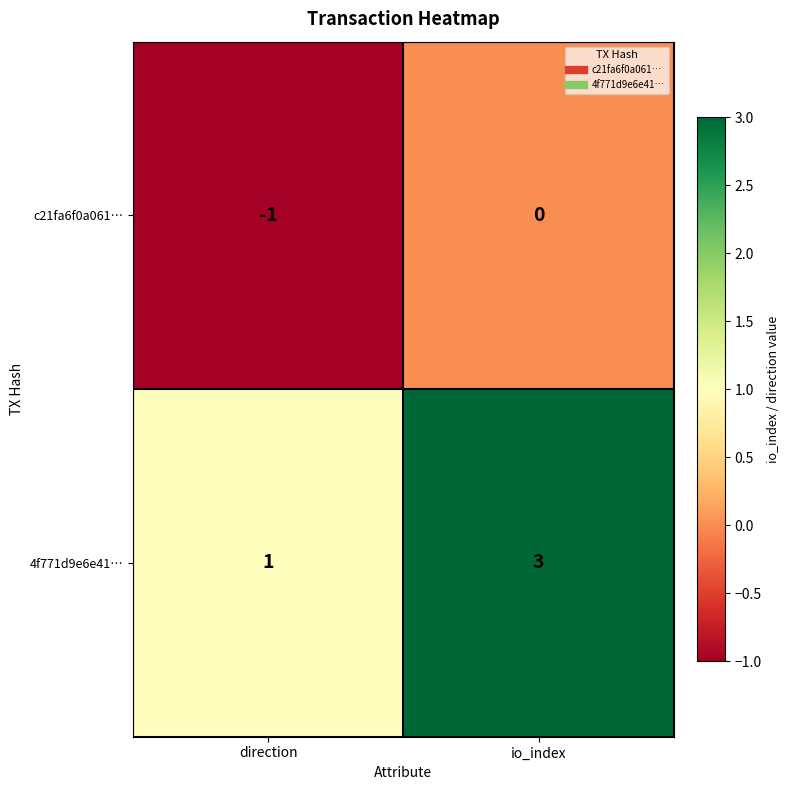

At which category is the sum across all series the highest?

io_index